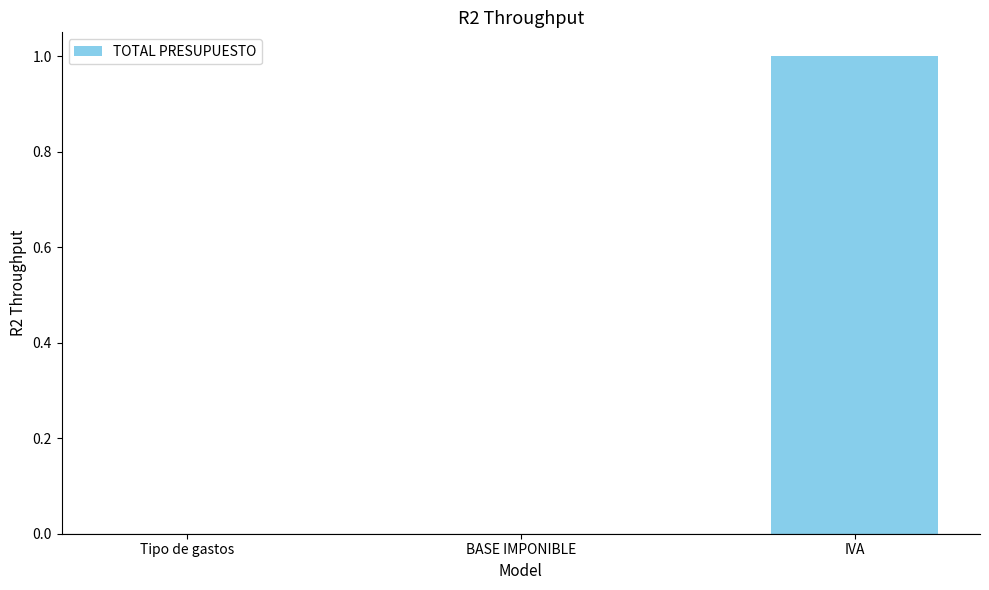

Which category has the highest value across all series?

IVA